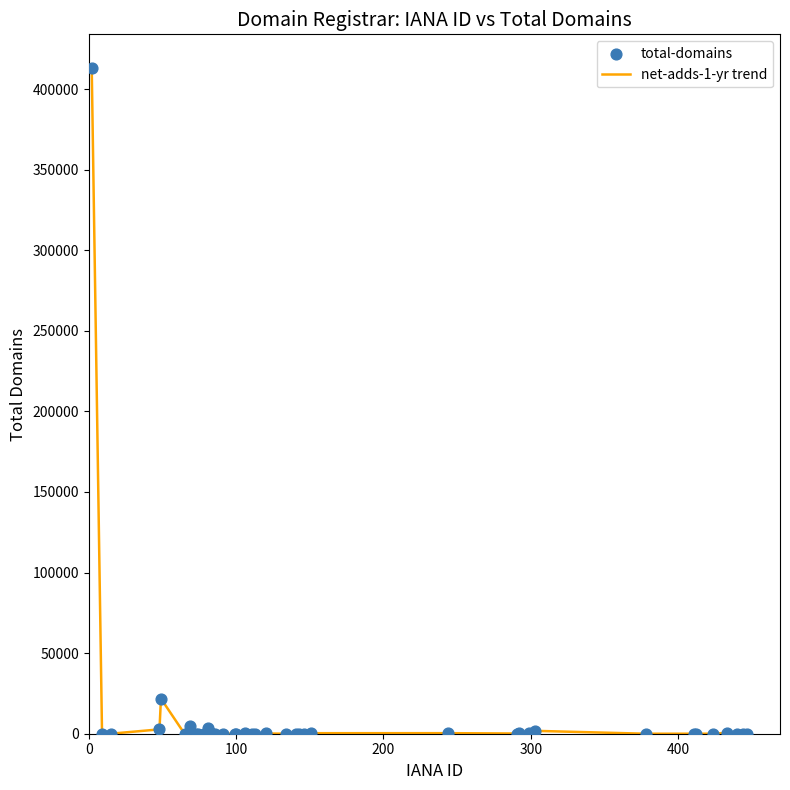

What is the difference between the maximum and minimum values?

413276